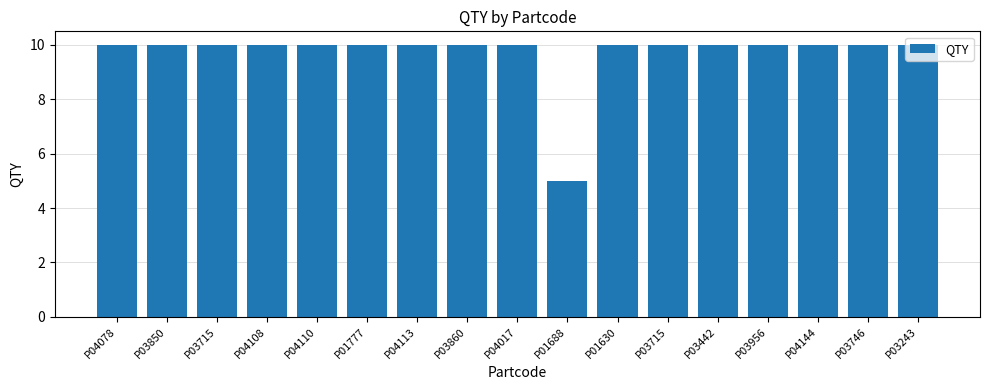

Does the chart contain any negative values?

No